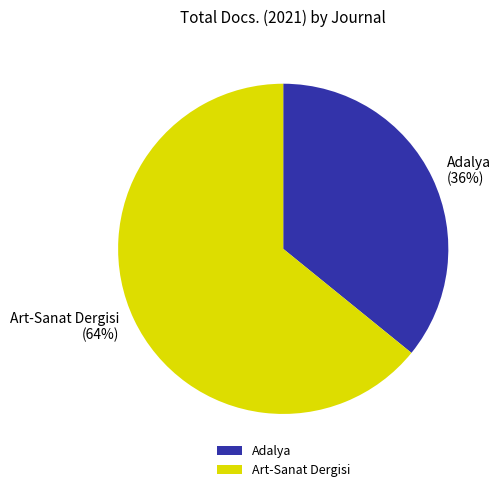

To the nearest percent, what is the difference between the largest and smallest slice percentages?

28%